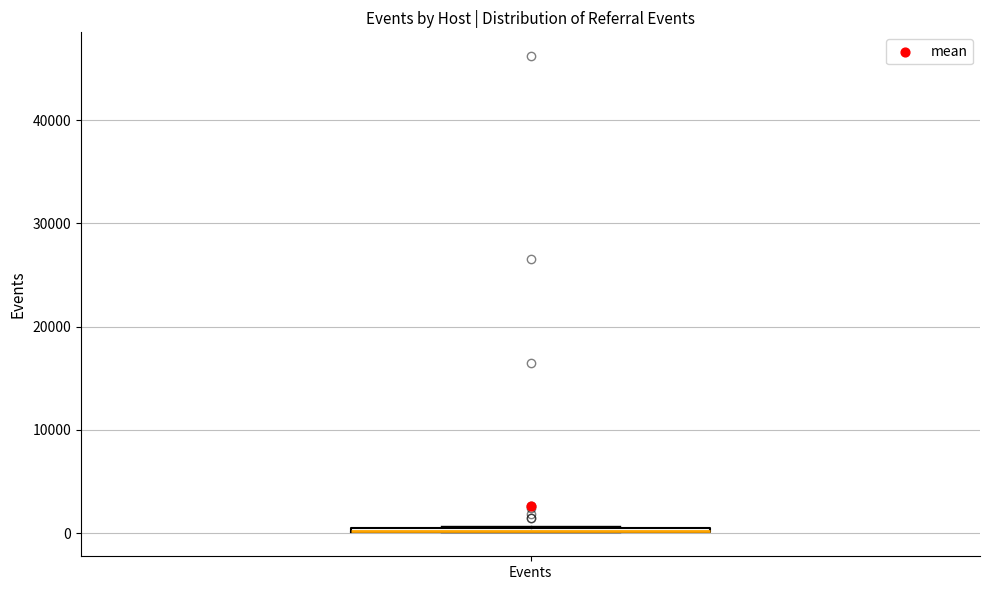

Where is the upper edge of the box for Events on the y-axis? The values are not printed on the chart, so give them approximately, as read against the axis.

1000